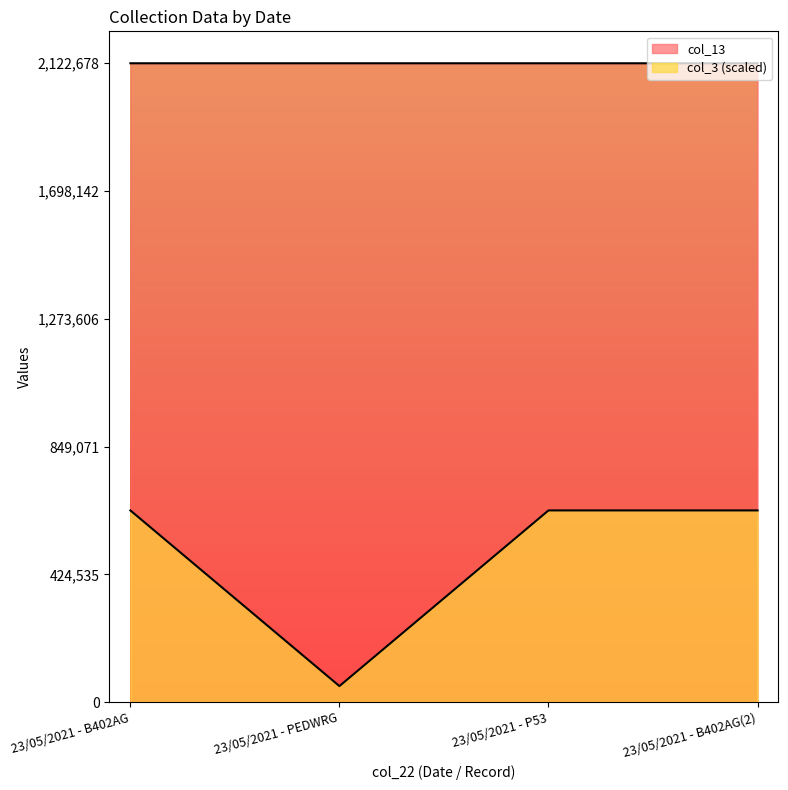

At which label is col_3 closest to 344935?

23/05/2021 - PEDWRG